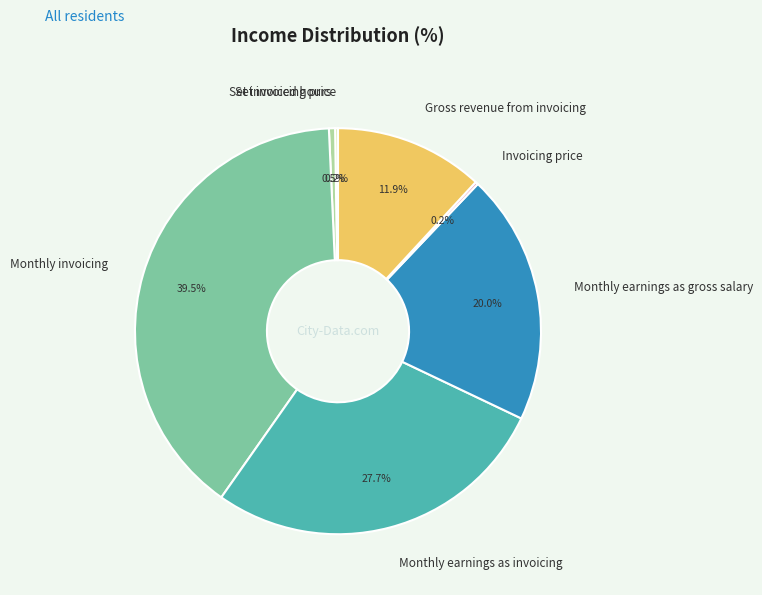

What percentage is NOT represented by Set invoiced hours?

99.5%